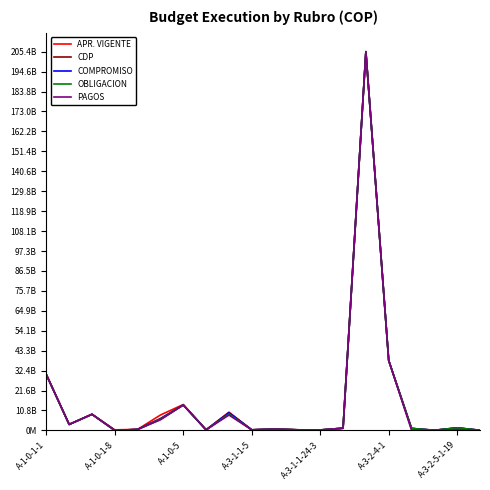

What are all the series names shown in the legend?

APR. VIGENTE, CDP, COMPROMISO, OBLIGACION, PAGOS